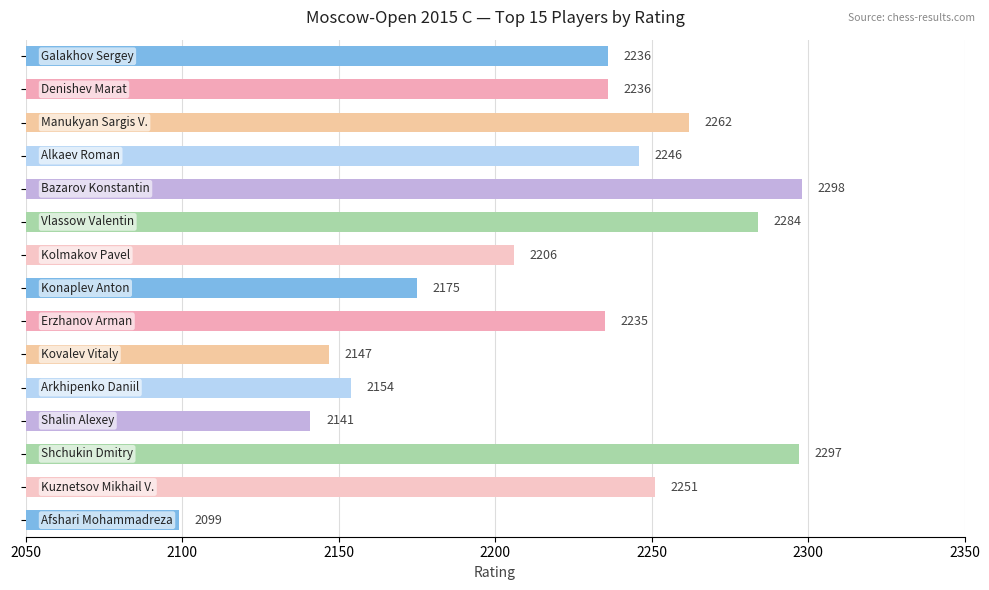

What is the value of the 9th bar from the top?

2235